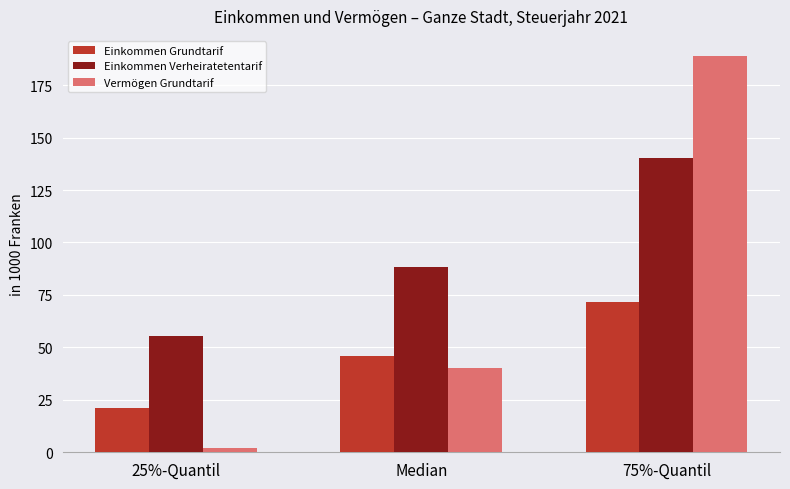

What is the approximate value of Einkommen Verheiratetentarif at Median?

88.3